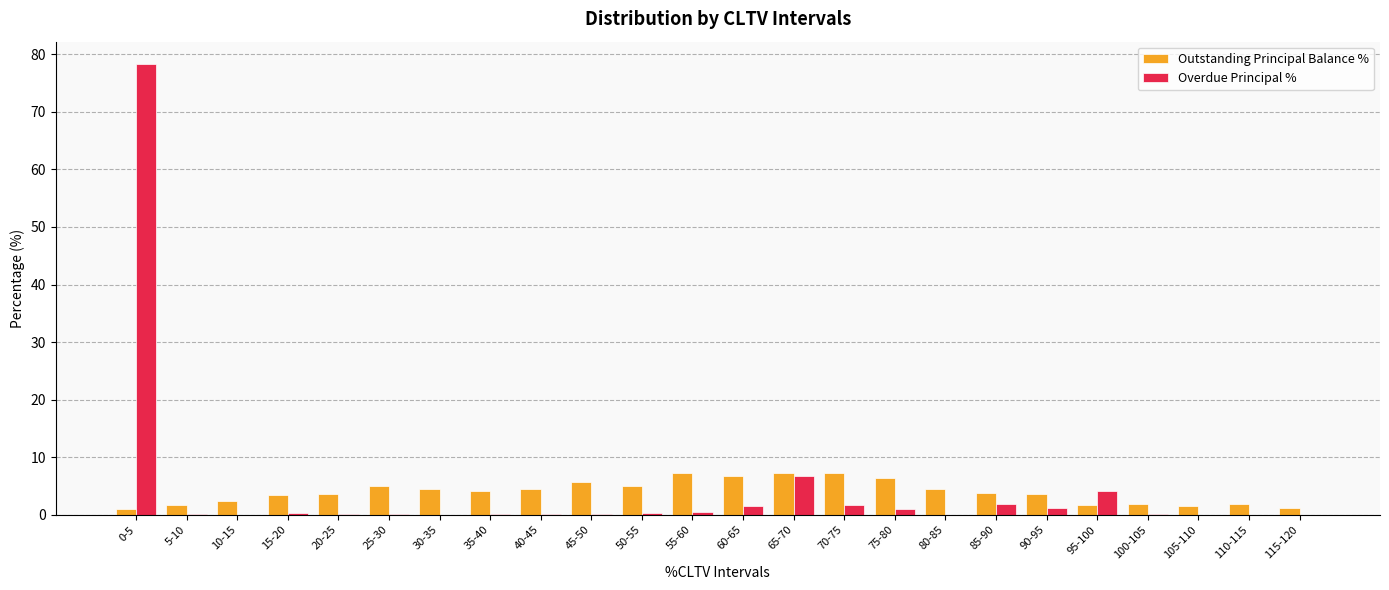

At which label is Overdue Principal % closest to 39?

65-70